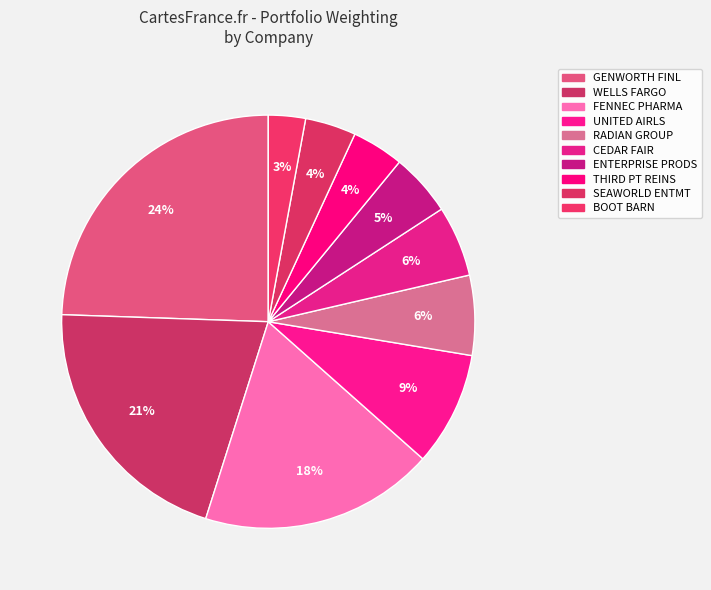

Is there any slice that represents more than half of the pie?

No